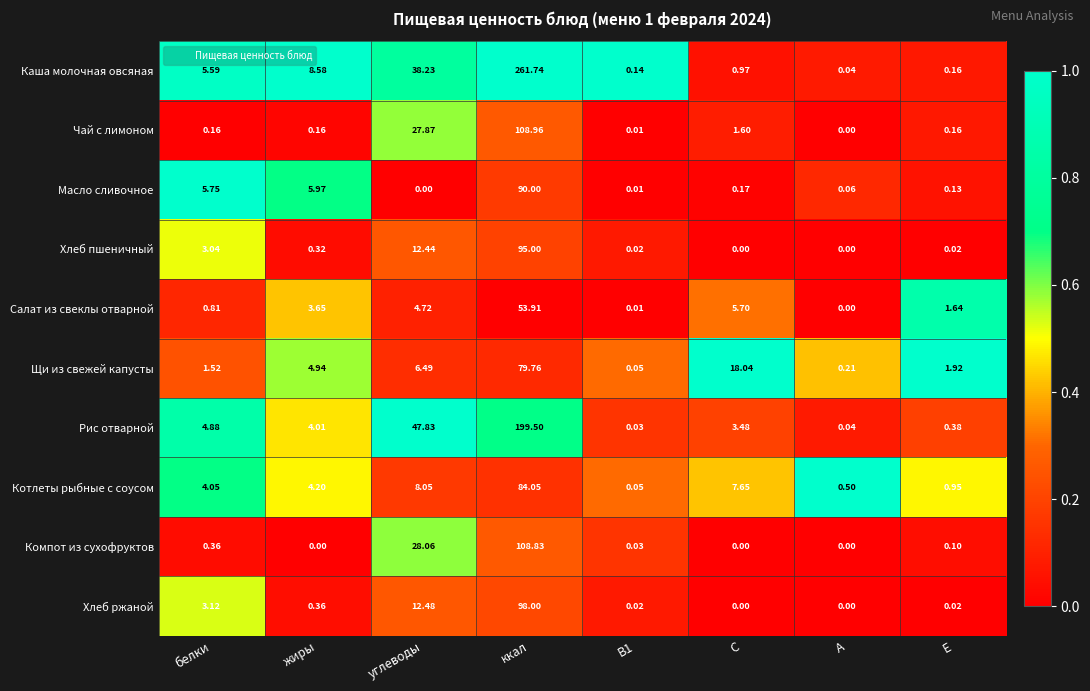

How many values in the Салат из свеклы отварной series exceed 3?

4